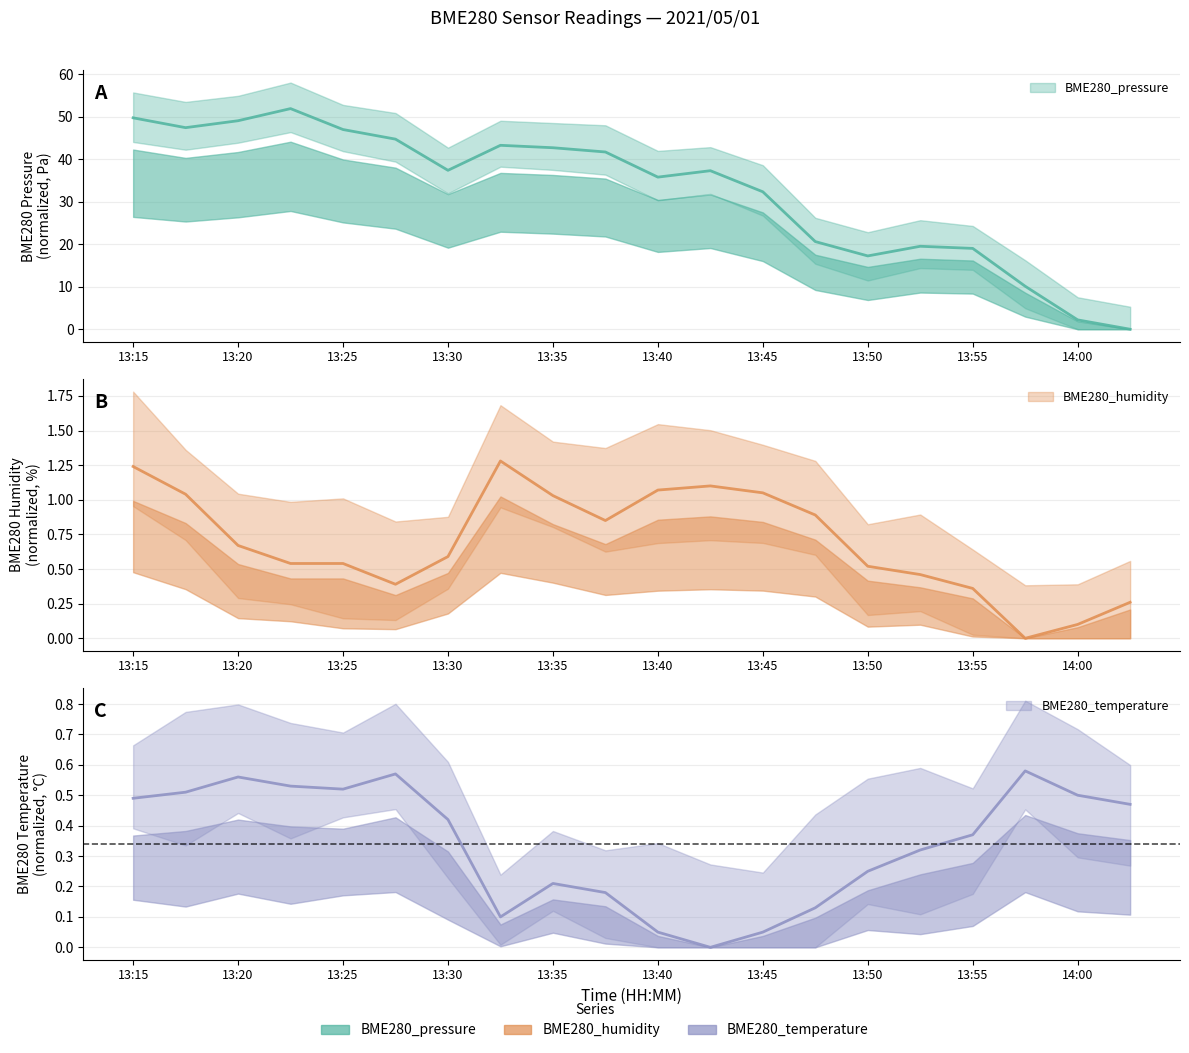

Which series ends up on top after the final intersection of BME280_temperature and BME280_pressure?

BME280_temperature